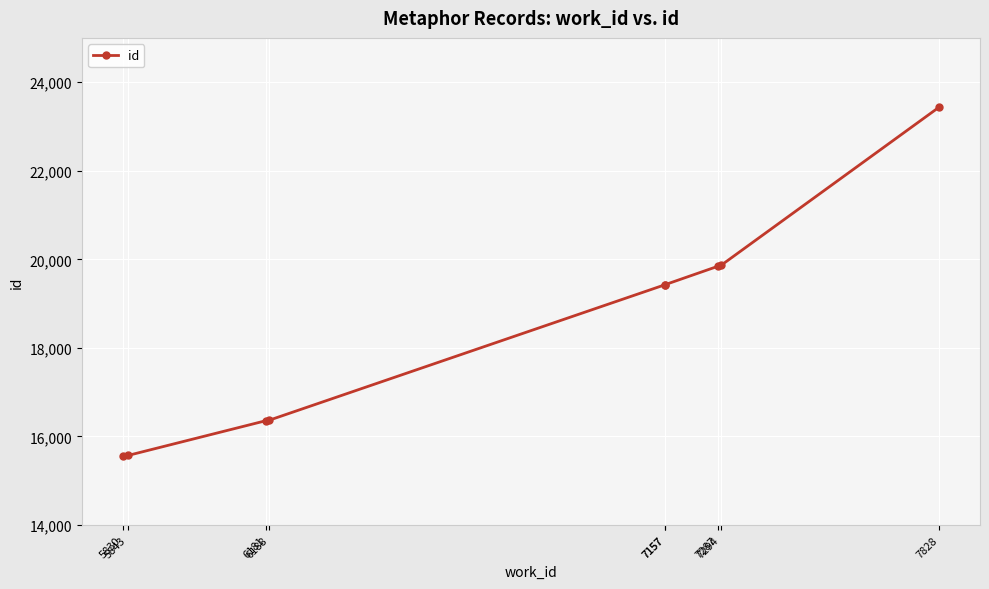

What is the value of the 7th point from the left?

19845